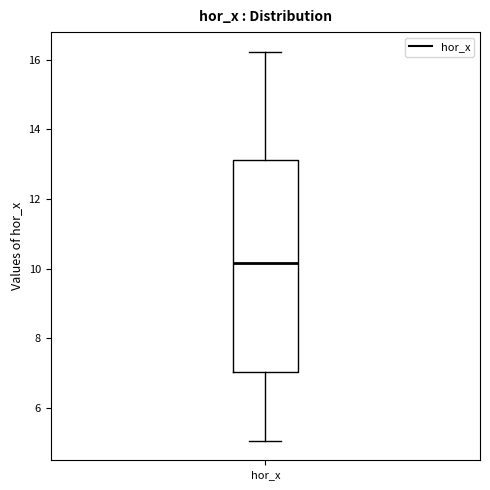

Where does the lower whisker of the box for hor_x end on the y-axis? The values are not printed on the chart, so give them approximately, as read against the axis.

5.0